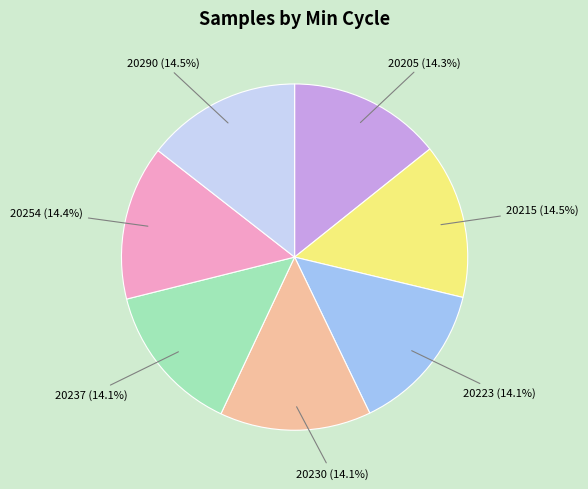

Does 20254 represent more than half of the total?

No